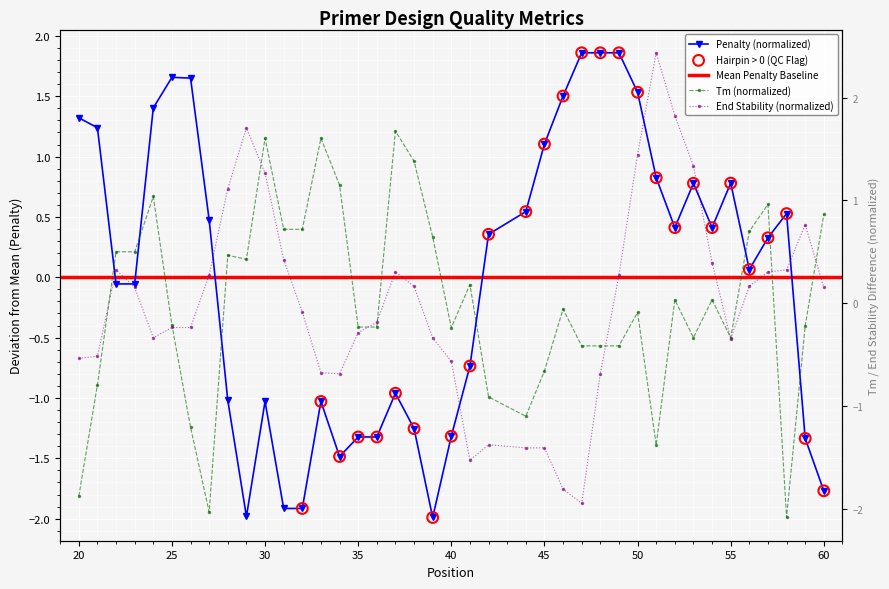

Which series has the widest spread of Y values?

PRIMER_LEFT_0_END_STABILITY